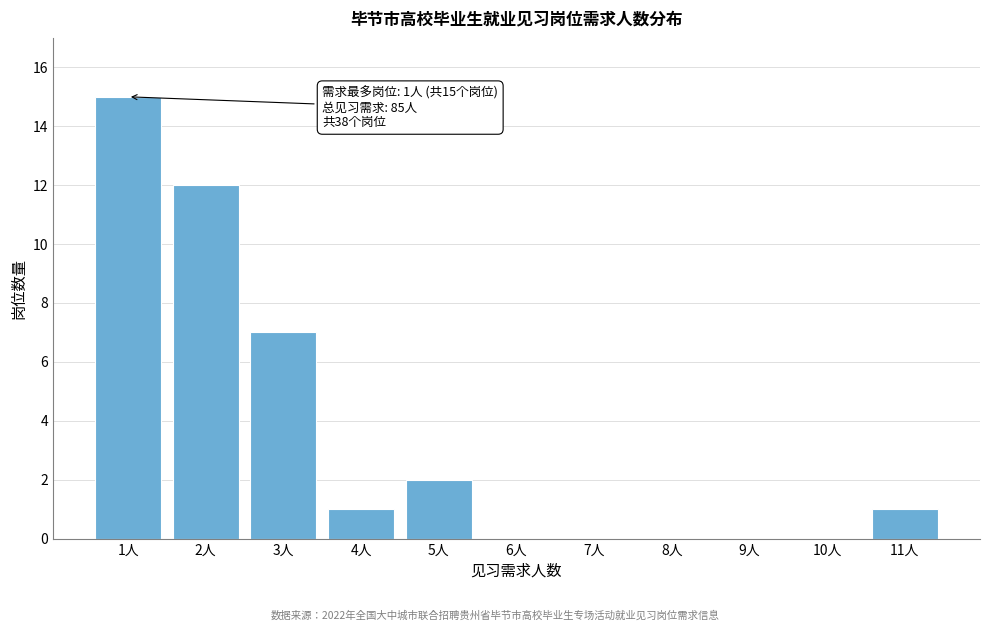

Reading right to left, extract all data points from this chart.

11人=1	10人=0	9人=0	8人=0	7人=0	6人=0	5人=2	4人=1	3人=7	2人=12	1人=15